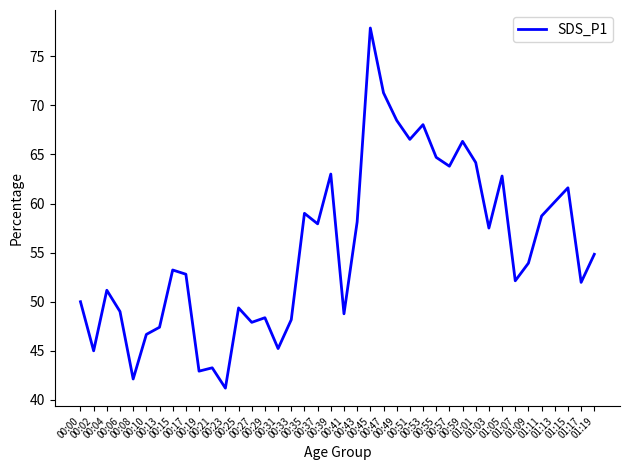

What is the sum of the values at 01:09 and 00:10?

100.6